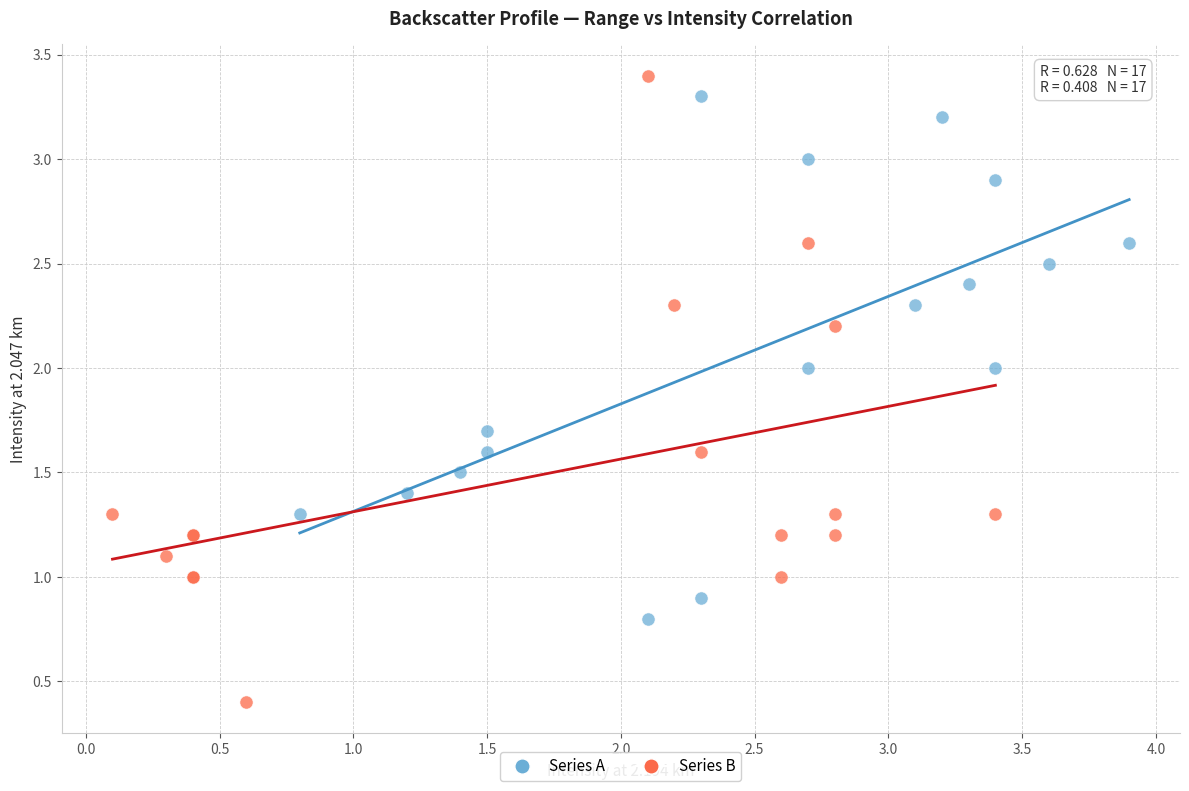

Which series has the largest Y range (max minus min)?

Series B